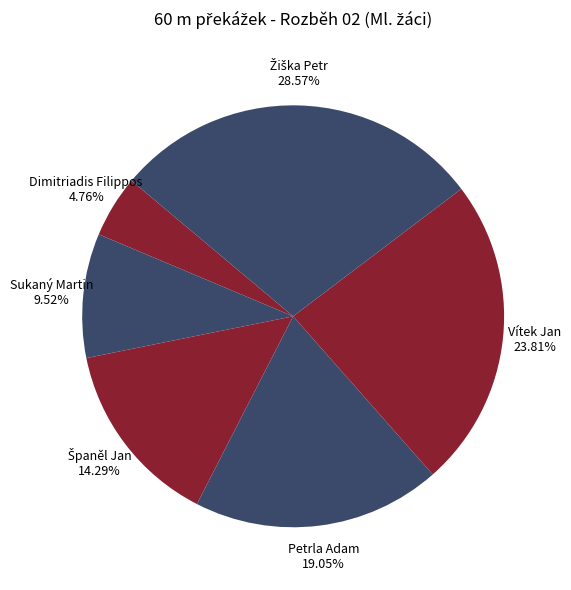

Combined, do Sukaný Martin and Vítek Jan account for over 50%?

No